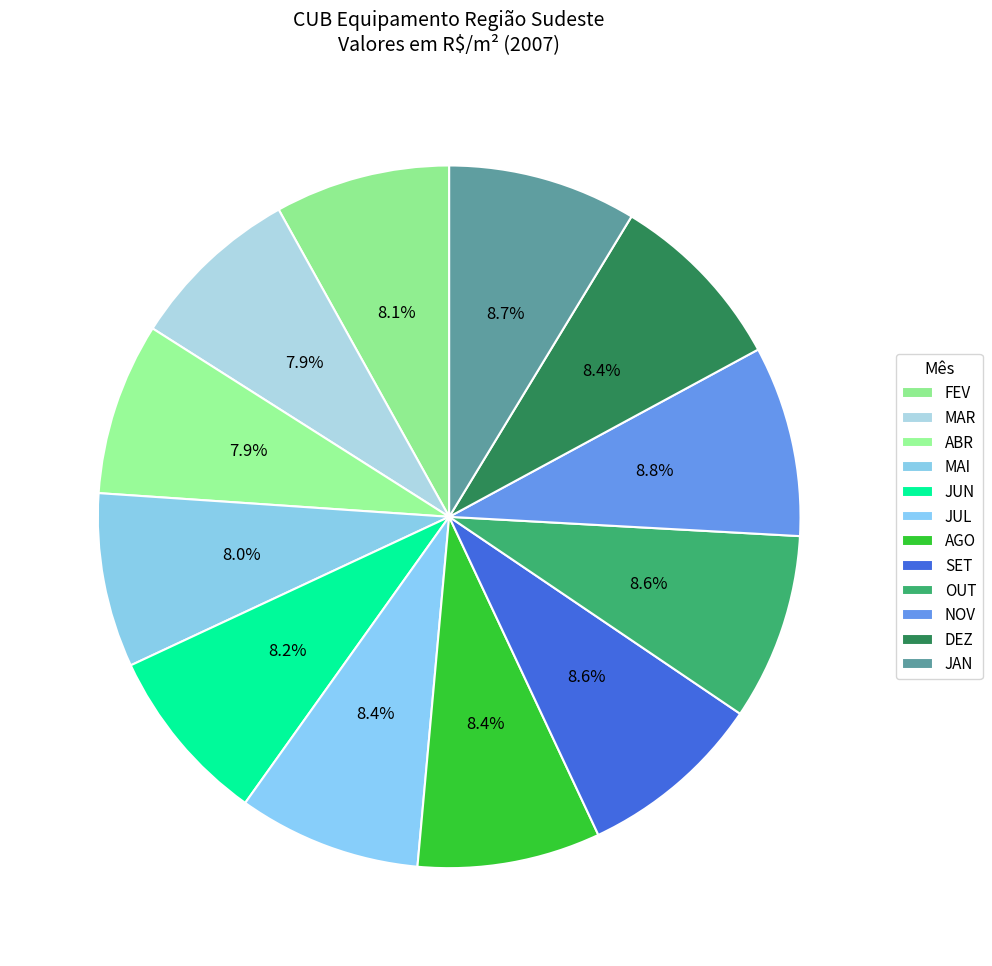

The MAR slice represents 15% of the pie. True or false?

False